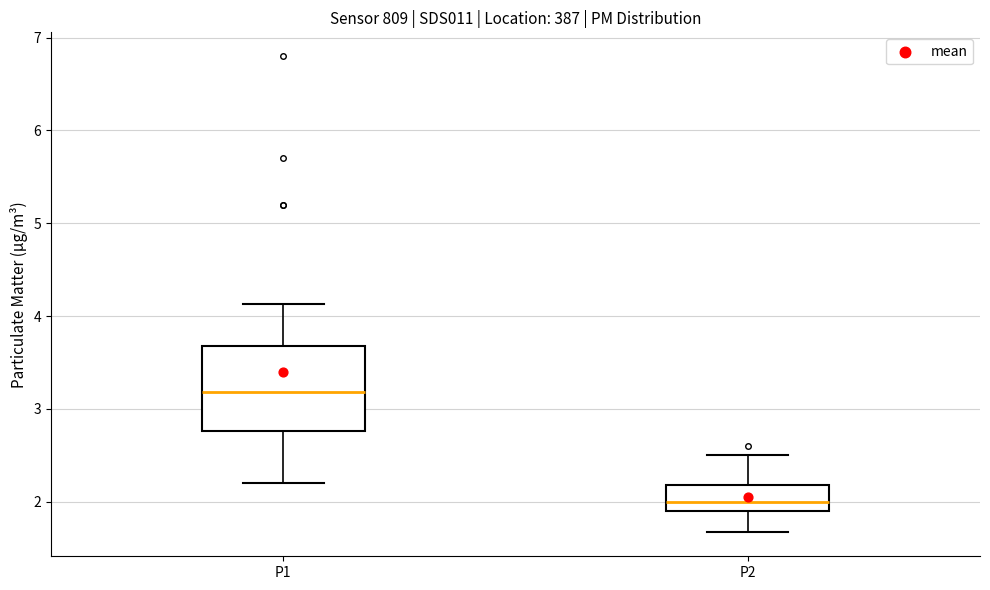

Which box's median line is the highest?

P1